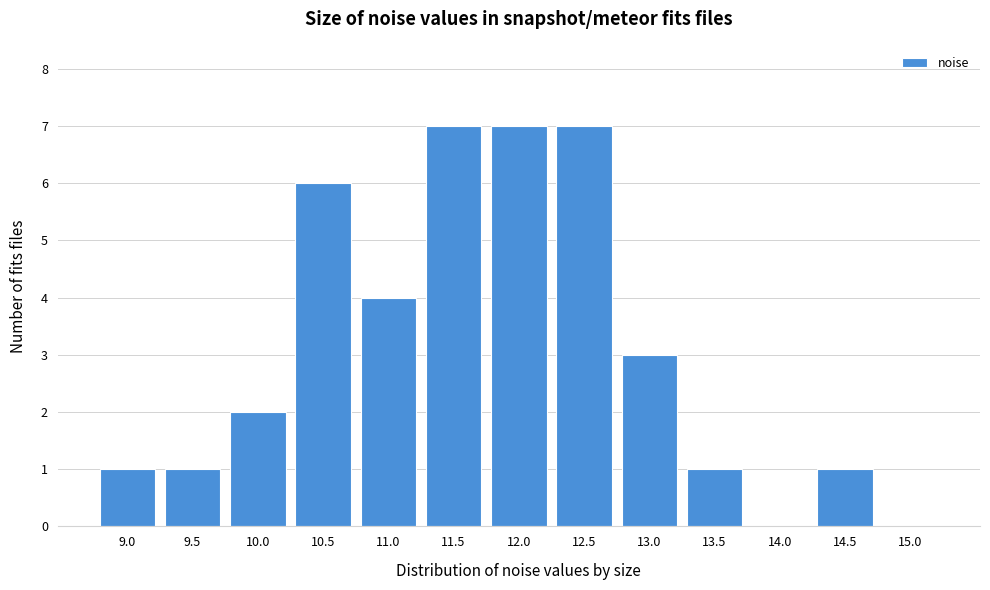

Reading right to left, what are all the values shown in this chart?

15.0=0	14.5=1	14.0=0	13.5=1	13.0=3	12.5=7	12.0=7	11.5=7	11.0=4	10.5=6	10.0=2	9.5=1	9.0=1